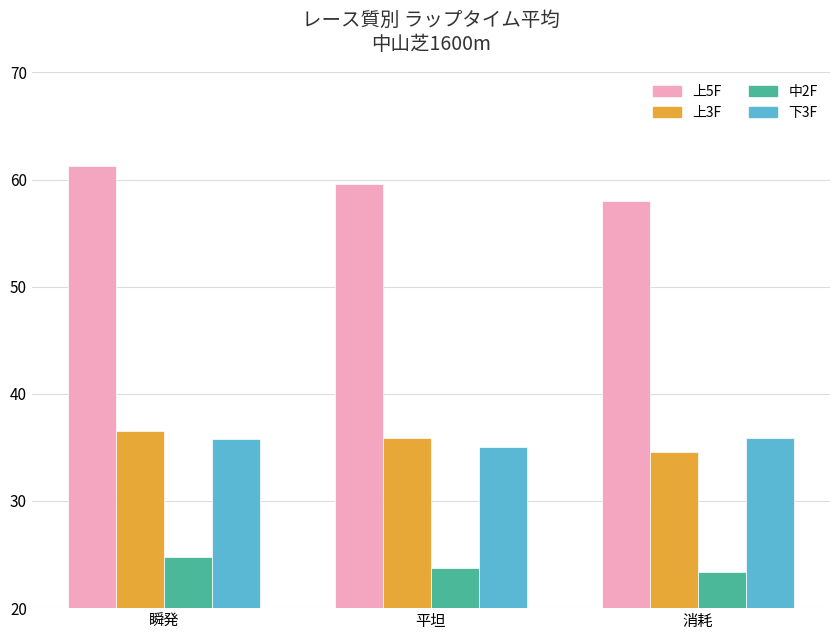

Where does the 上5F series first go above 59?

瞬発